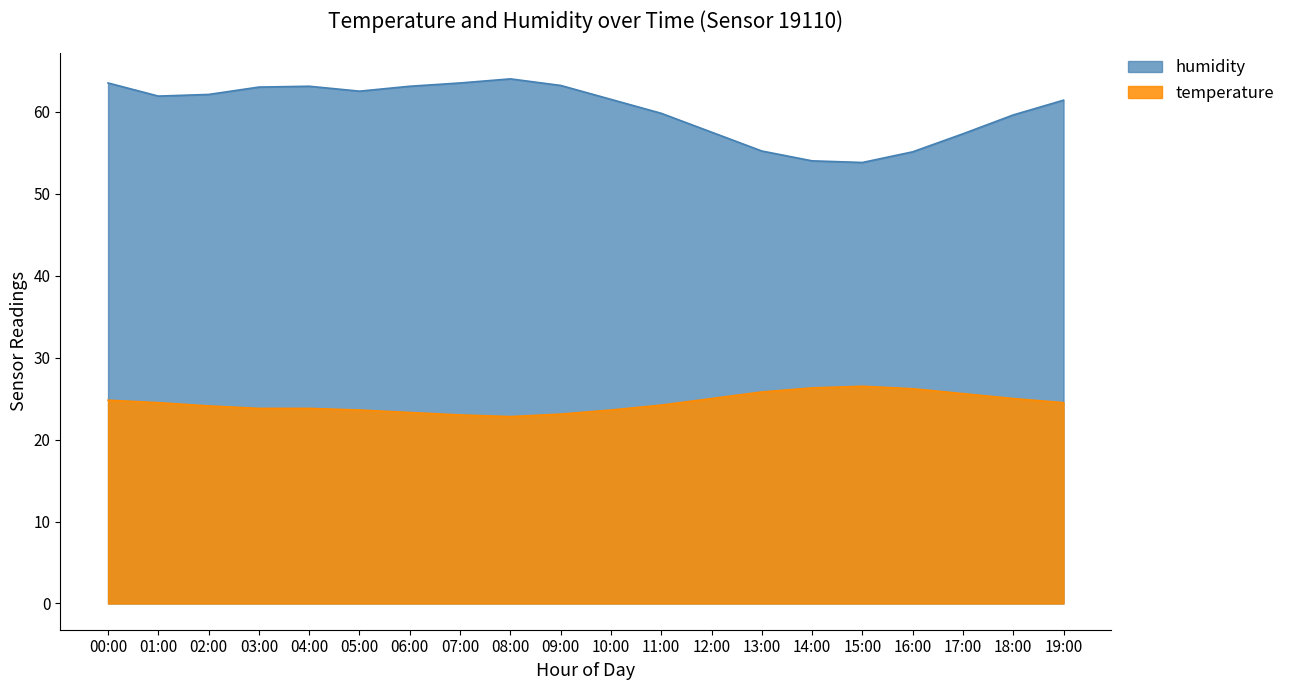

In humidity, how many points are higher than both neighbors (excluding endpoints)?

2